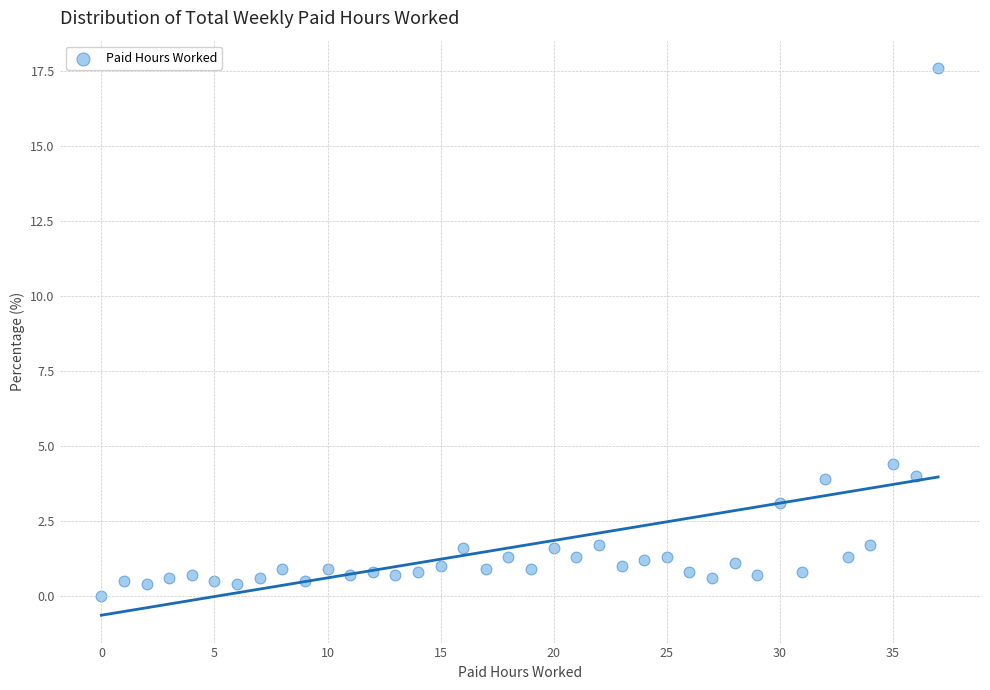

What Y value in the scatter plot is closest to 8?

4.4